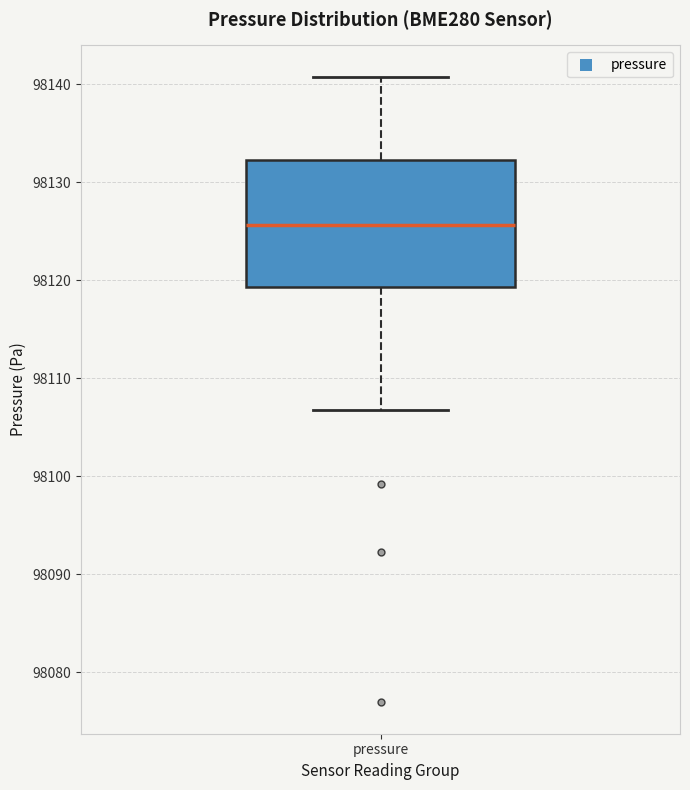

Where is the lower edge of the box for pressure on the y-axis? The values are not printed on the chart, so give them approximately, as read against the axis.

98119